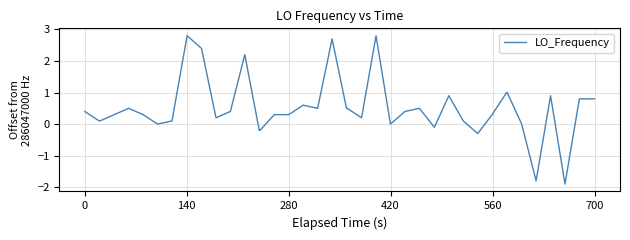

What is the minimum value shown in the chart?

-1.9